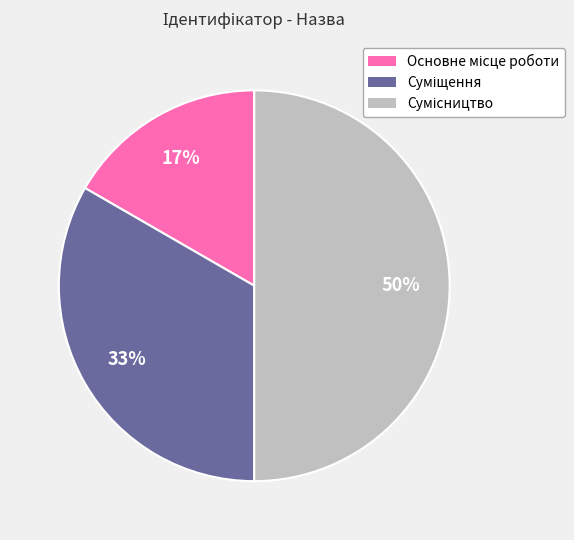

To the nearest percent, what is the average slice percentage?

33%